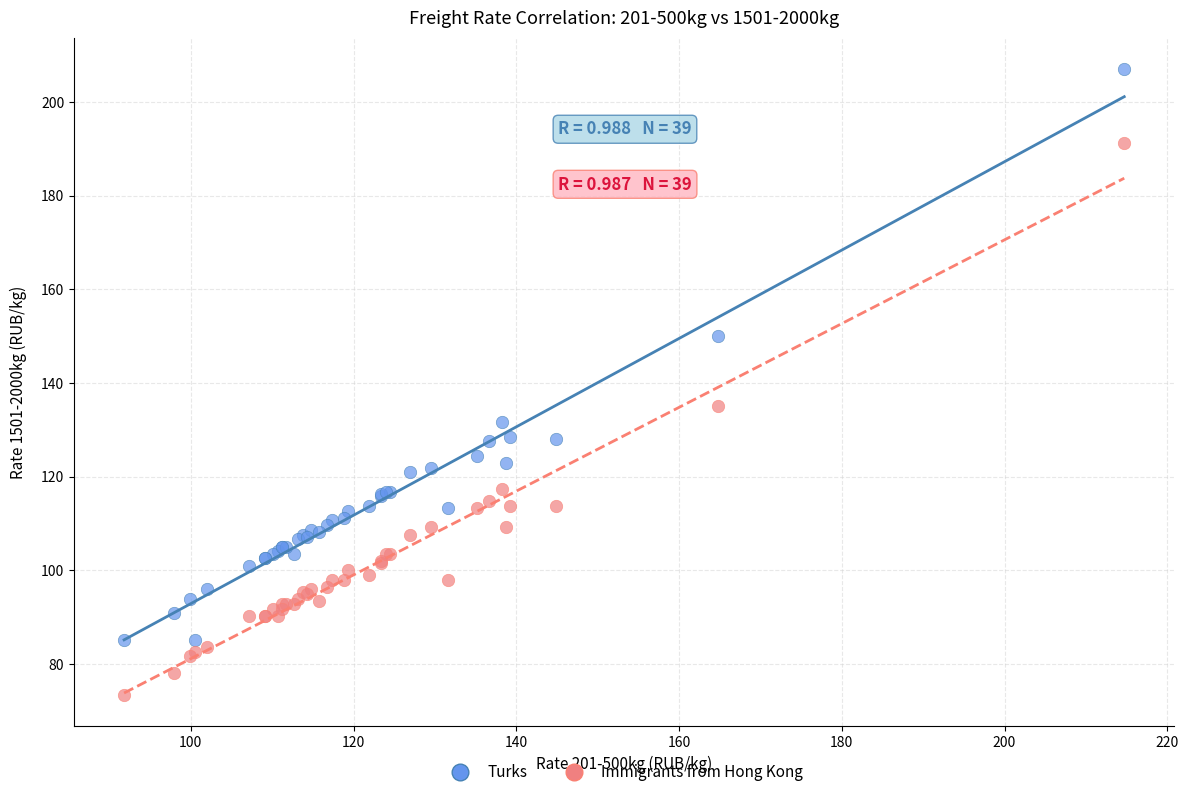

Which series reaches the maximum Y coordinate?

Turks